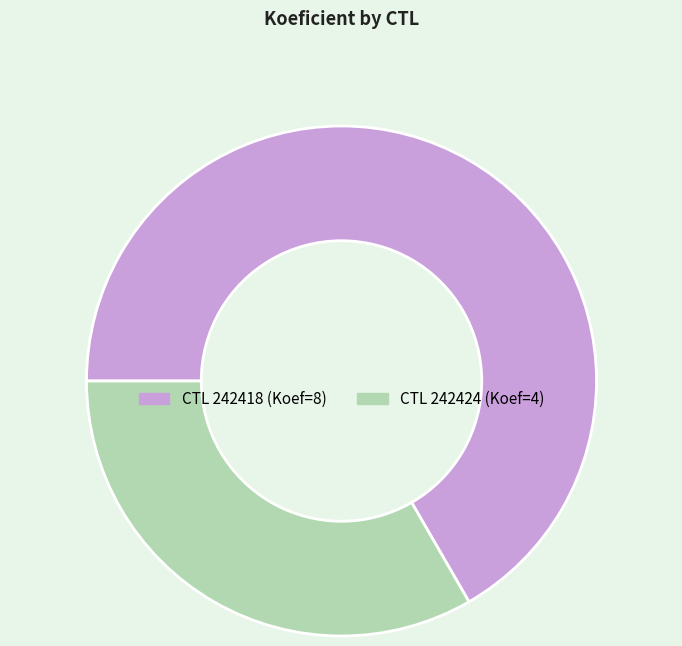

How many segments does this pie chart have?

2